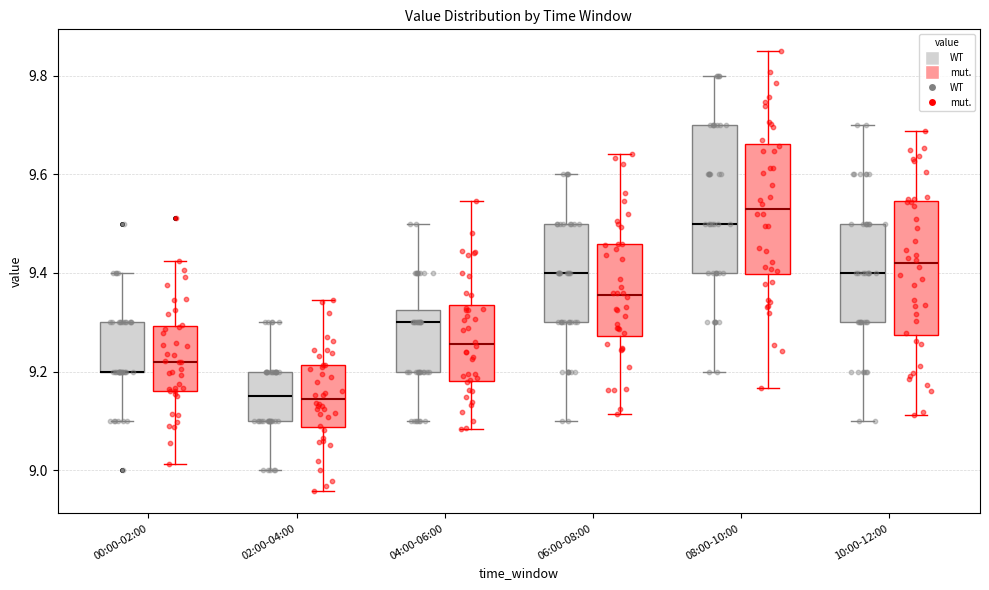

Reading left to right, transcribe this box plot: for each box, give where its median line is, the range the box spans, and where its two whiskers end, as read against the y-axis. The values are not printed on the chart, so give them approximately, as read against the axis.

00:00-02:00 (WT): median 9.20 (drawn on the box's lower edge), box 9.20 to 9.30, whiskers 9.10 to 9.40
00:00-02:00 (mut.): median 9.22, box 9.16 to 9.30, whiskers 9.02 to 9.42
02:00-04:00 (WT): median 9.16, box 9.10 to 9.20, whiskers 9.00 to 9.30
02:00-04:00 (mut.): median 9.14, box 9.08 to 9.22, whiskers 8.96 to 9.34
04:00-06:00 (WT): median 9.30, box 9.20 to 9.32, whiskers 9.10 to 9.50
04:00-06:00 (mut.): median 9.26, box 9.18 to 9.34, whiskers 9.08 to 9.54
06:00-08:00 (WT): median 9.40, box 9.30 to 9.50, whiskers 9.10 to 9.60
06:00-08:00 (mut.): median 9.36, box 9.28 to 9.46, whiskers 9.12 to 9.64
08:00-10:00 (WT): median 9.50, box 9.40 to 9.70, whiskers 9.20 to 9.80
08:00-10:00 (mut.): median 9.52, box 9.40 to 9.66, whiskers 9.16 to 9.84
10:00-12:00 (WT): median 9.40, box 9.30 to 9.50, whiskers 9.10 to 9.70
10:00-12:00 (mut.): median 9.42, box 9.28 to 9.54, whiskers 9.12 to 9.68